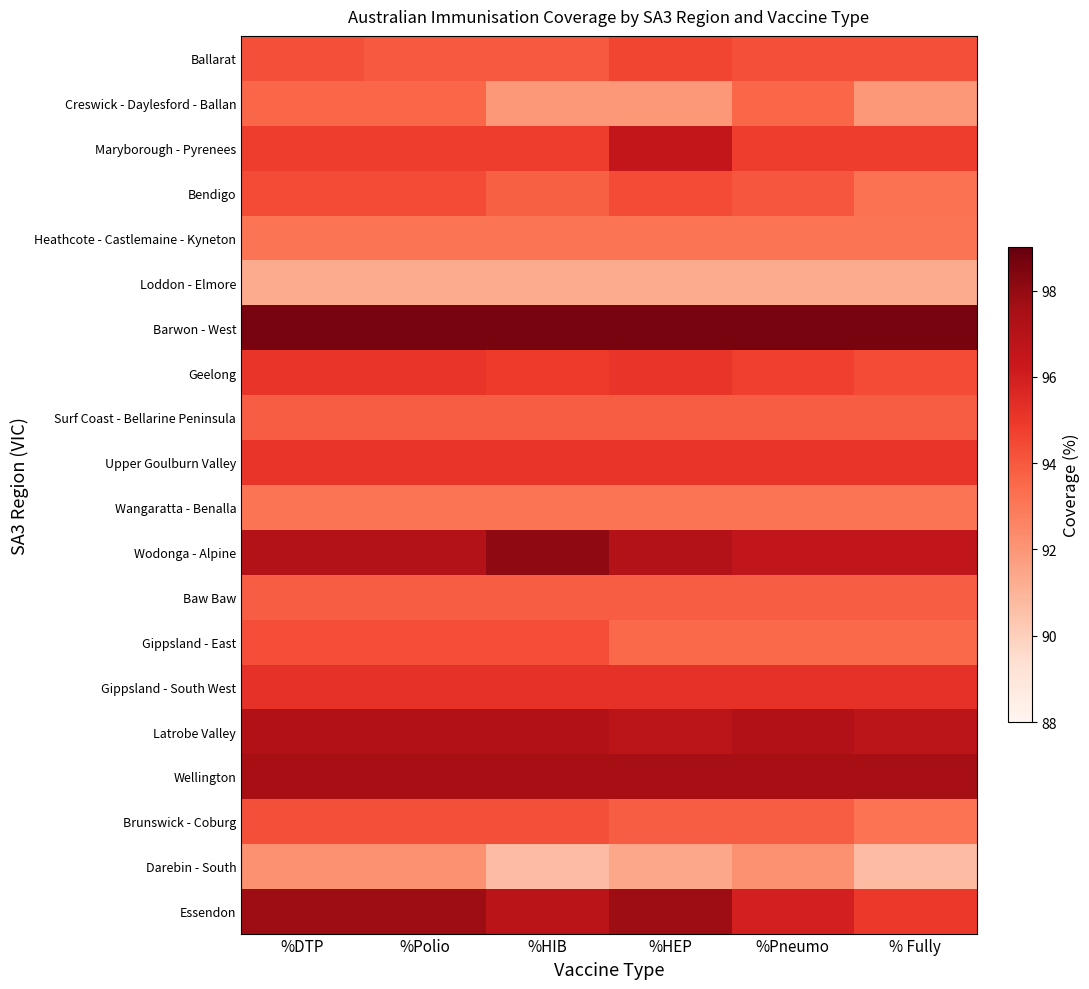

At which category is the sum across all series the highest?

%DTP